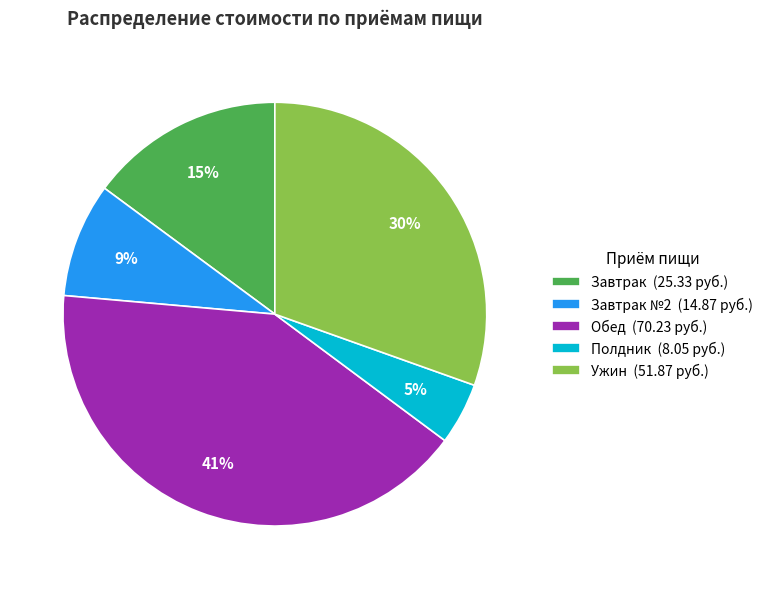

Which slice is the largest?

Обед (70.23 руб.)